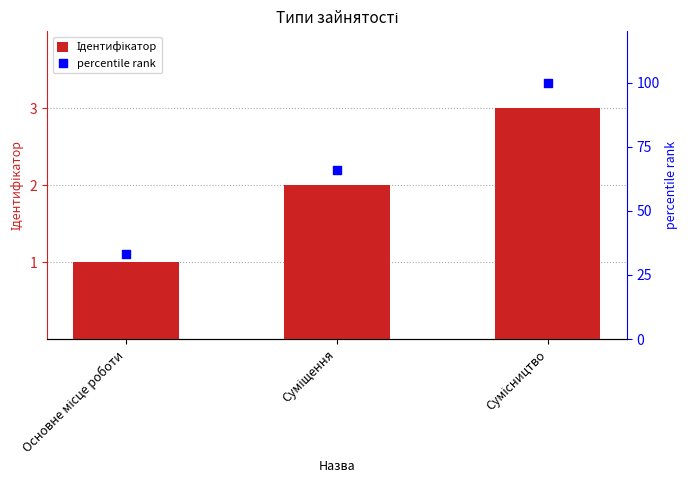

At how many categories does at least one series exceed 79?

1